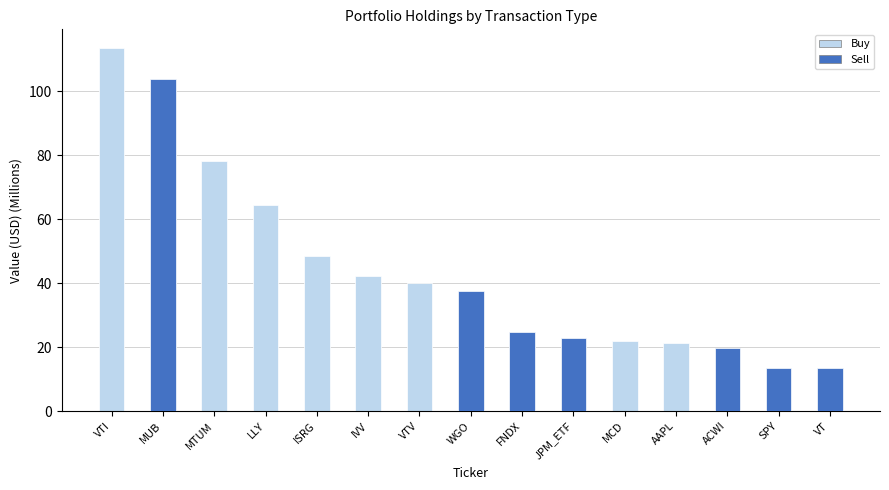

What is the label of the 3rd bar from the left?

MTUM